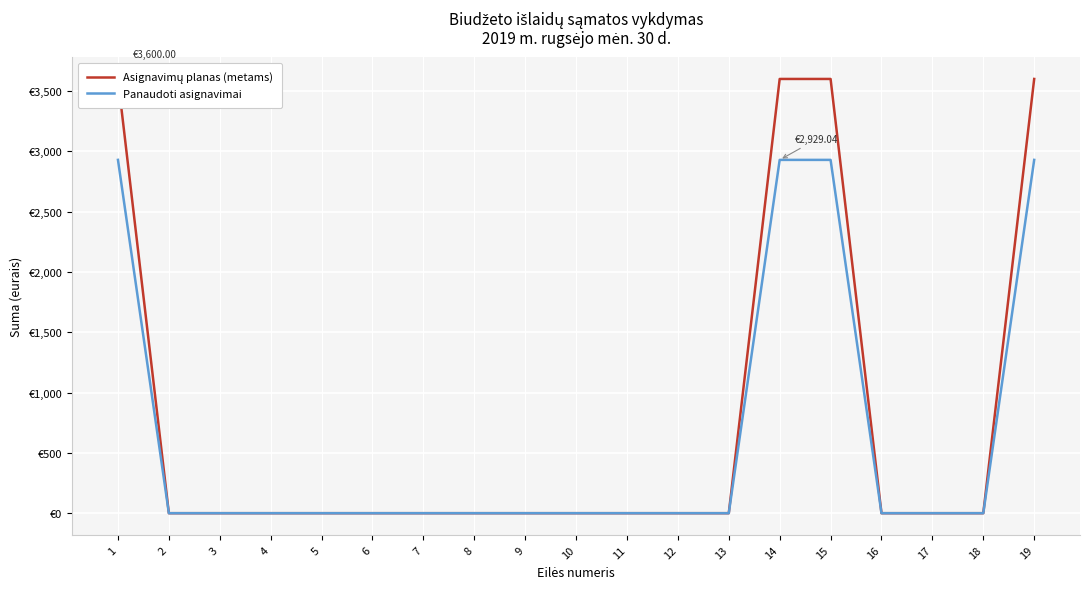

What is the average value of the Panaudoti asignavimai series?

616.6